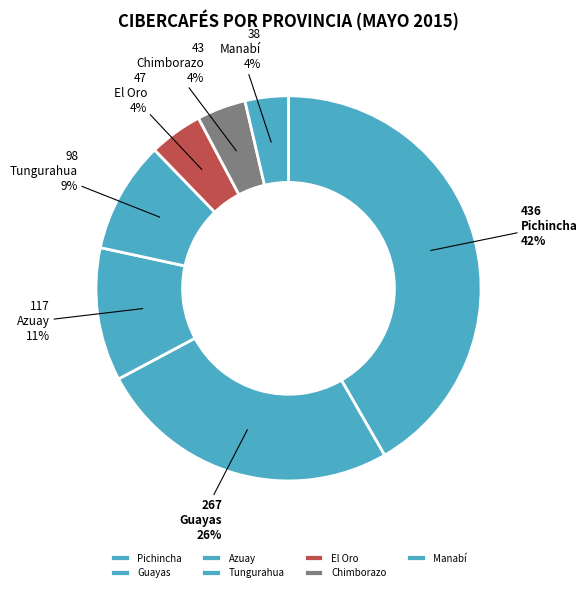

Is there a majority slice in this chart?

No